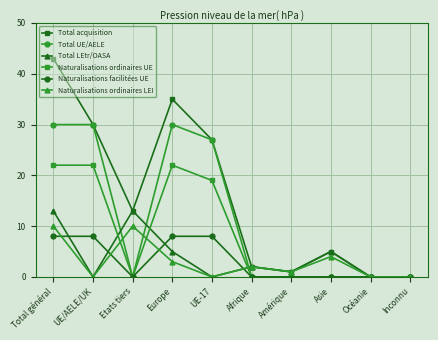

At which category does Total acquisition reach its first local valley?

Etats tiers